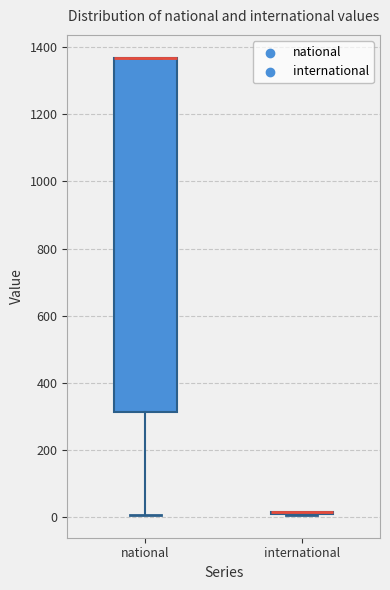

Reading left to right, read every box against the y-axis: the position of its median line, the range the box covers, and the ends of its whiskers. The values are not printed on the chart, so give them approximately, as read against the axis.

national: median 1360 (drawn on the box's upper edge), box 320 to 1360, whiskers 0 to 1360
international: box collapsed to a line at 20, whiskers 0 to 20